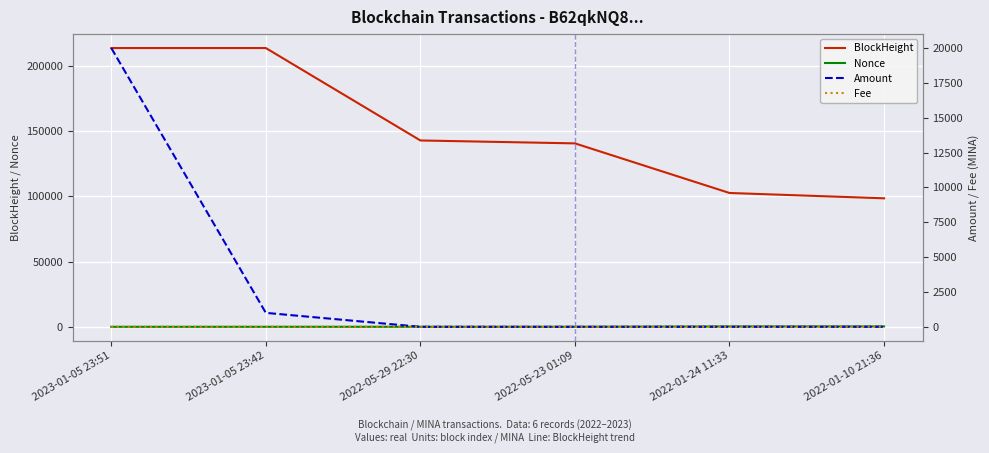

Rank the series by their maximum value, from lowest to highest.

Fee, Nonce, Amount, BlockHeight